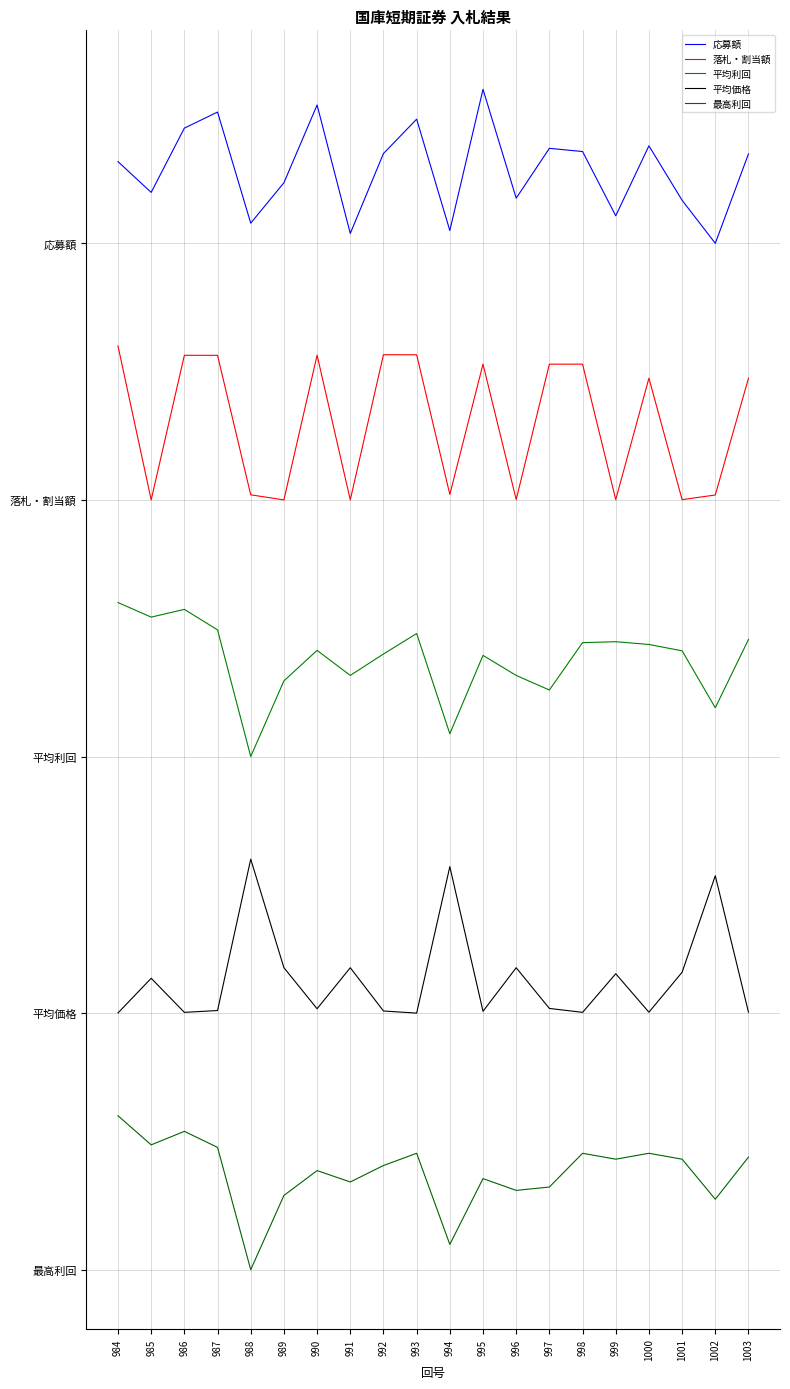

Rank the series by their average value, from lowest to highest.

最高利回, 平均価格, 平均利回, 落札・割当額, 応募額